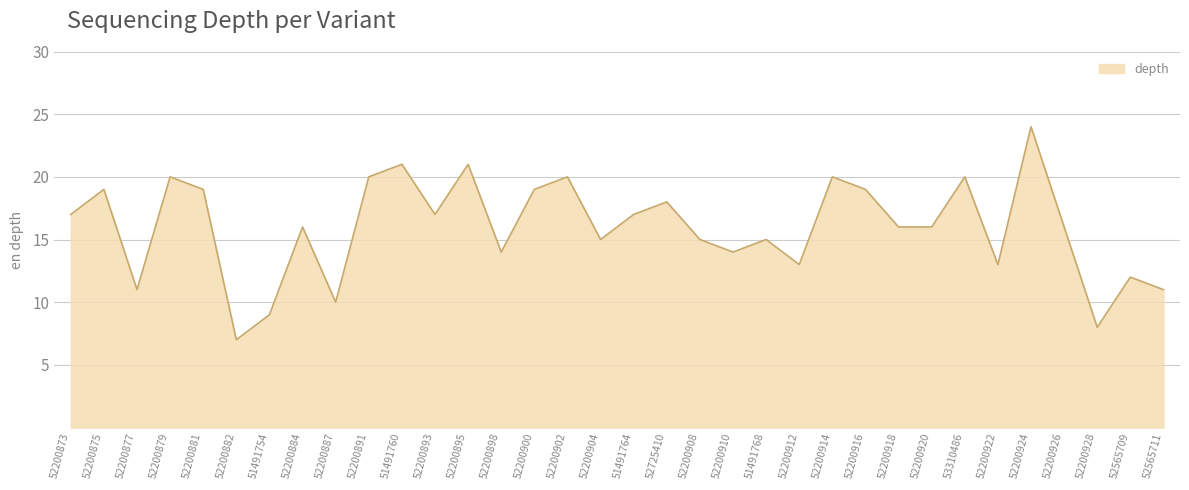

Between 52200910 and 52200914, which is larger?

52200914